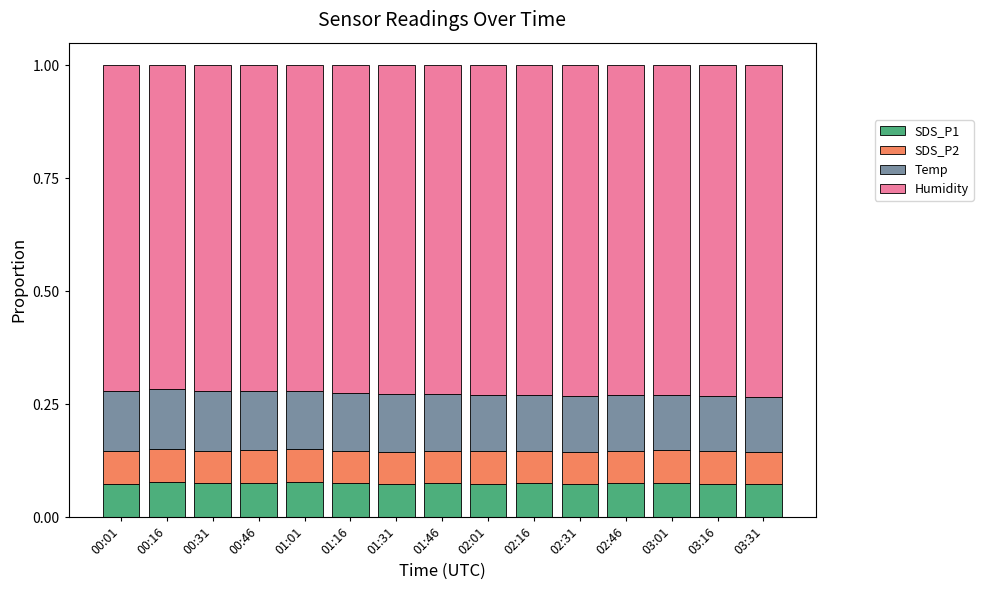

What are all the series names shown in the legend?

SDS_P1, SDS_P2, Temp, Humidity